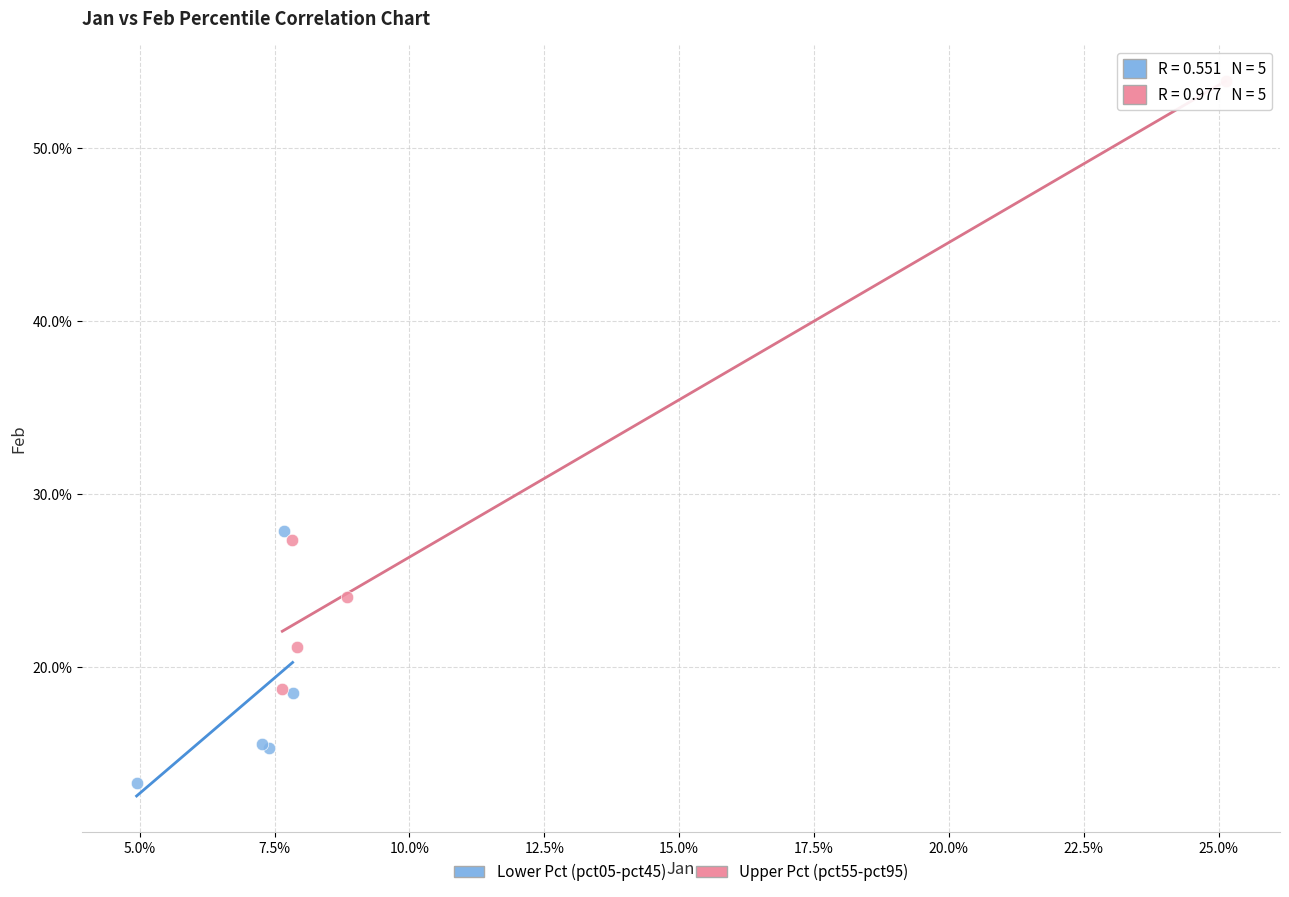

Which series contains the highest Y value?

Upper Pct (pct55-pct95)